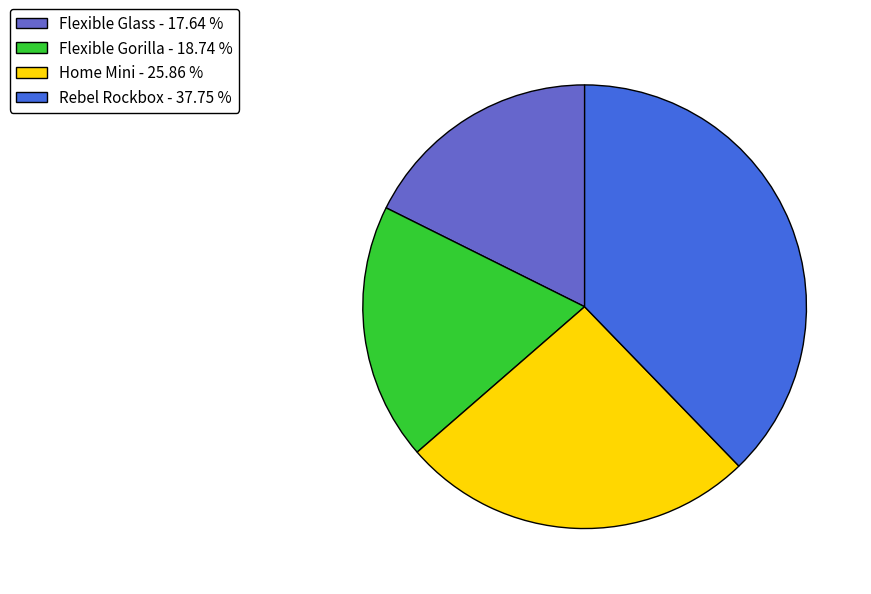

What is the ratio of the value at Flexible Gorilla - 18.74 % to the value at Home Mini - 25.86 %?

0.7